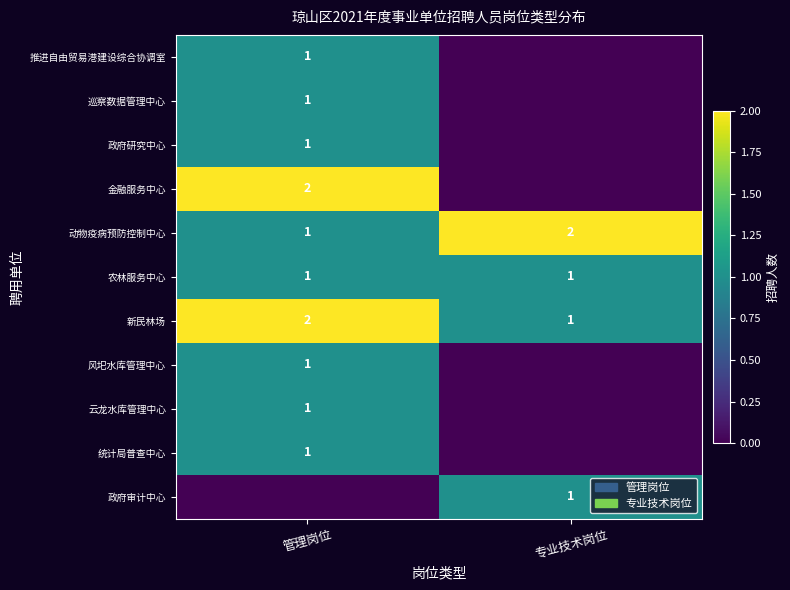

What is the total value across all series at 管理岗位?

12